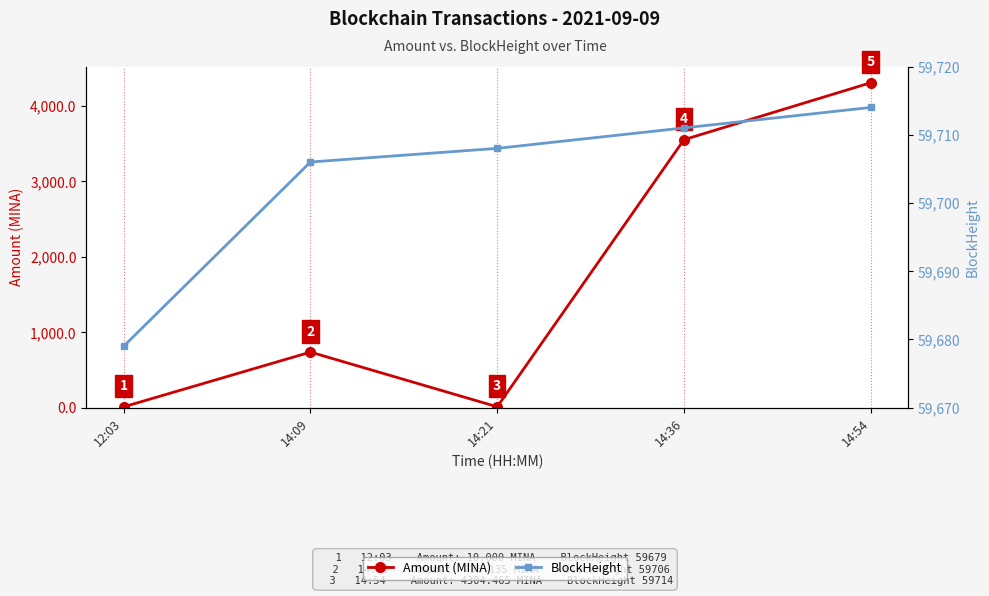

Which series has the largest range (max minus min)?

Amount (MINA)